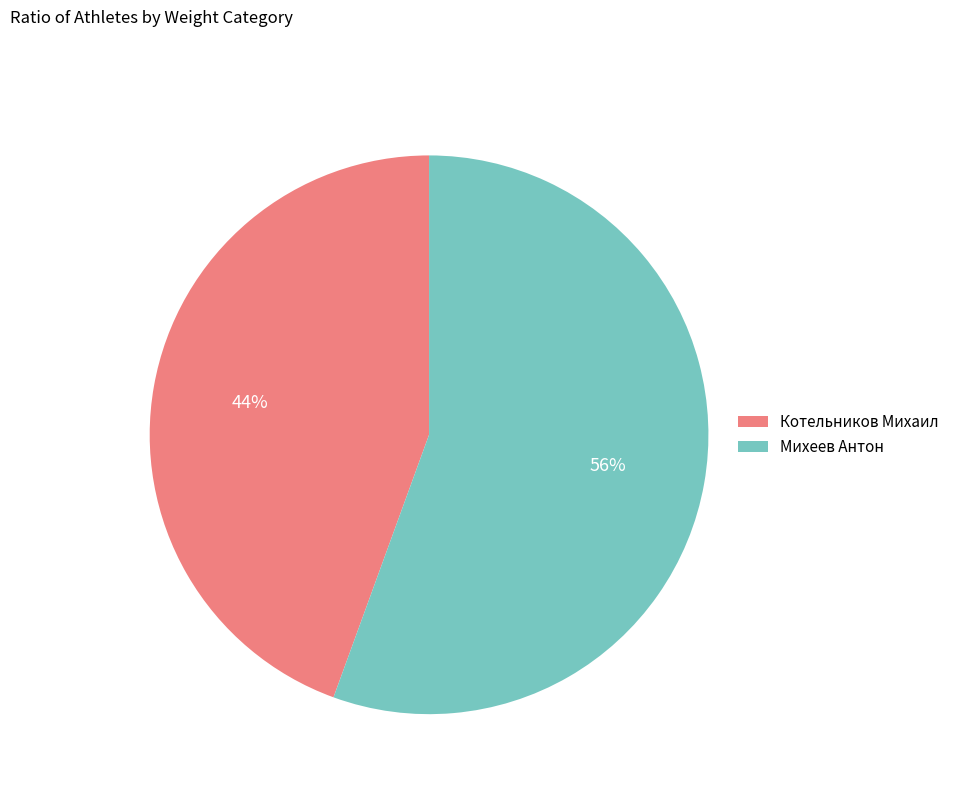

Which has a higher value, Котельников Михаил or Михеев Антон?

Михеев Антон